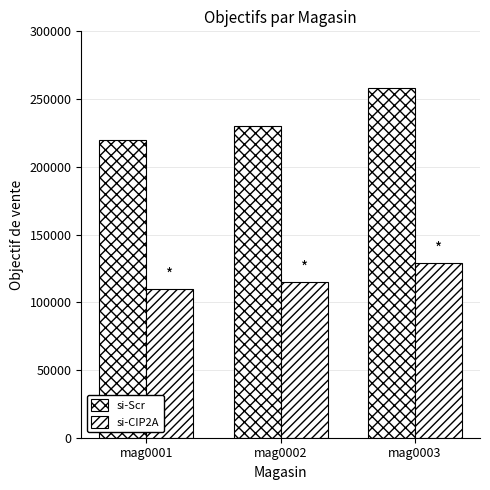

Is it true that si-Scr equals 220000 at mag0001?

True